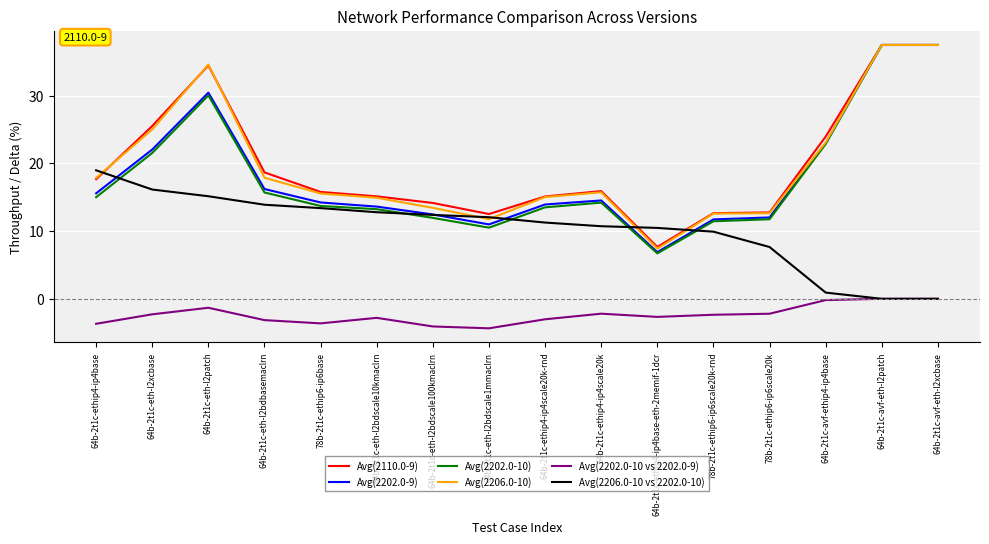

Which series has the widest spread of values?

Avg(2202.0-10)